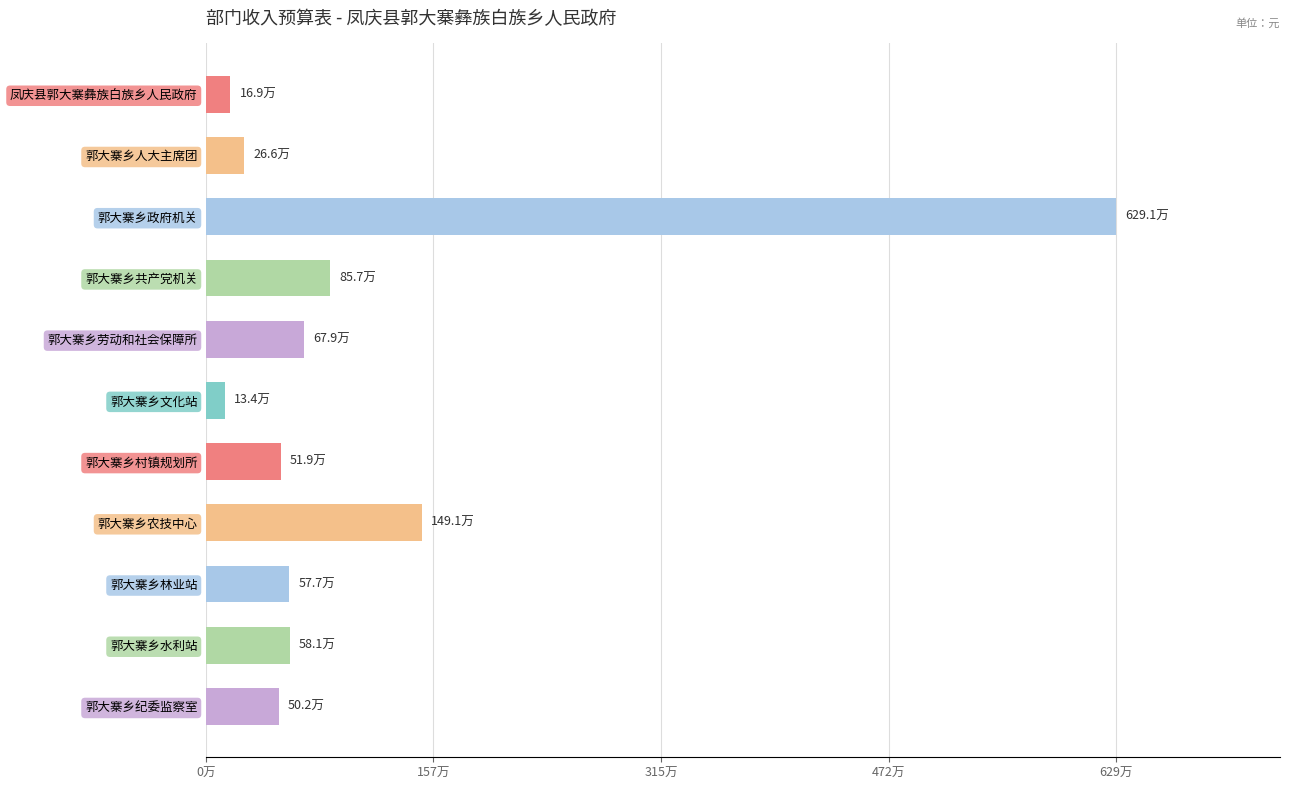

Does the chart contain any negative values?

No